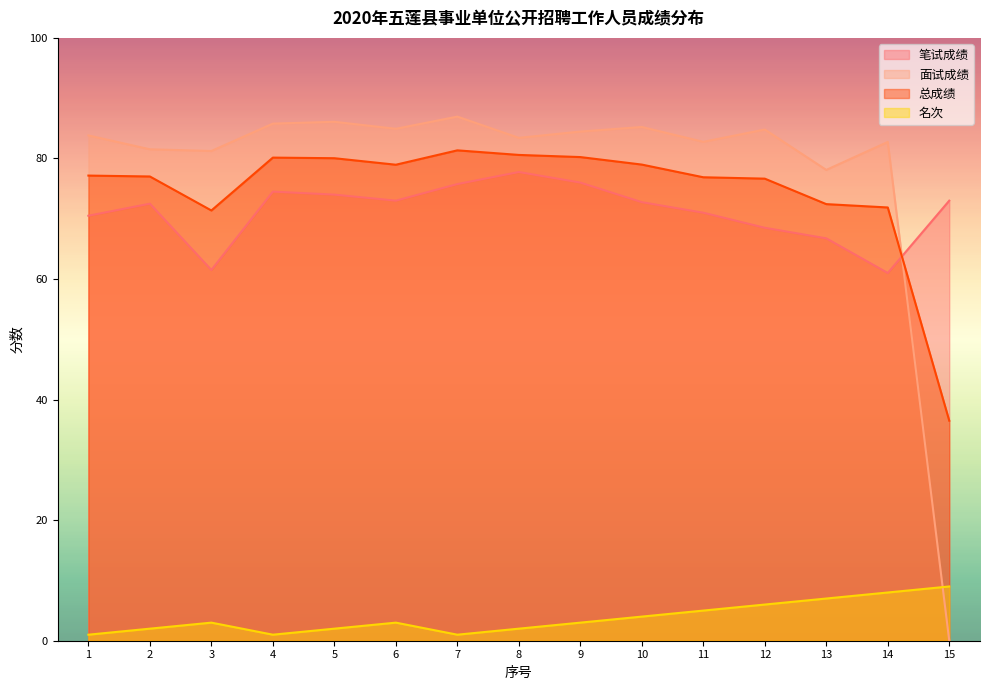

How many 名次 values are between 2 and 6?

9